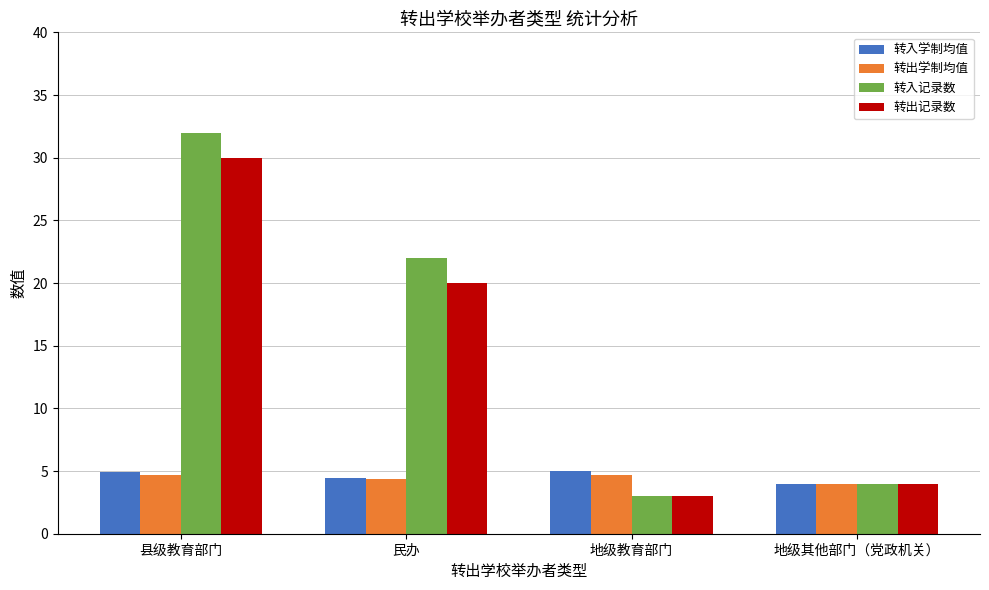

What is the difference between the highest and lowest values at 县级教育部门?

27.3